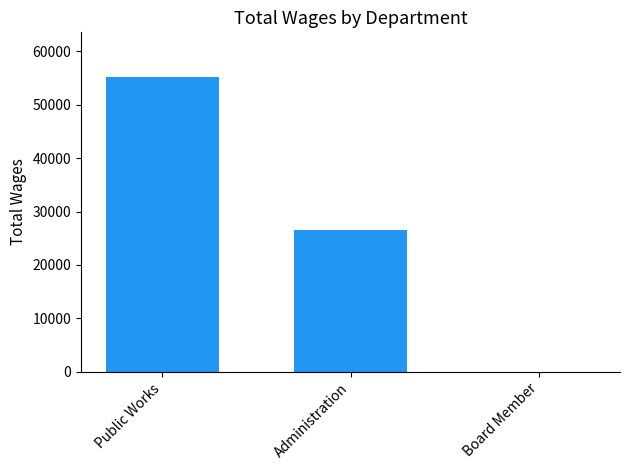

What value does the data have at Administration?

26545